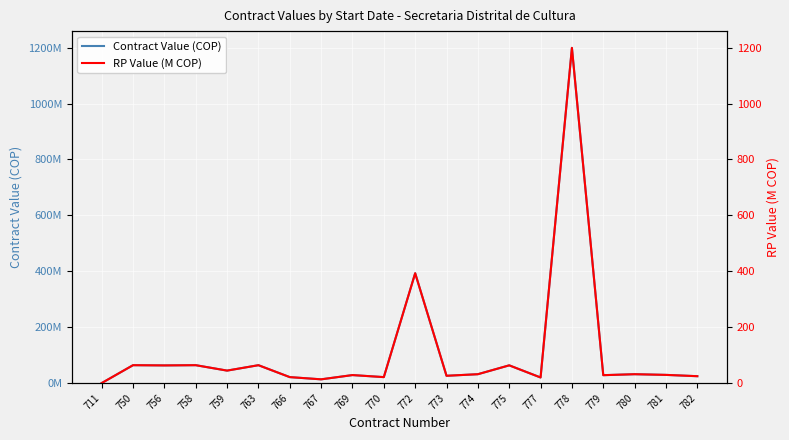

At which category does Contract Value (COP) reach its first local peak?

750